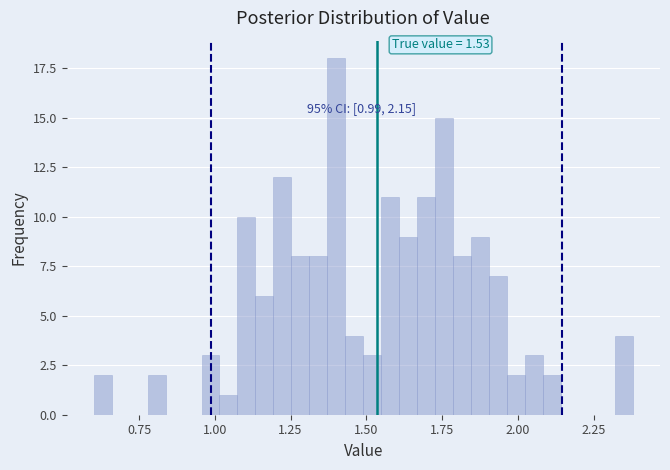

Read against the x-axis, roughly where is the centre of the tallest bar?

1.40